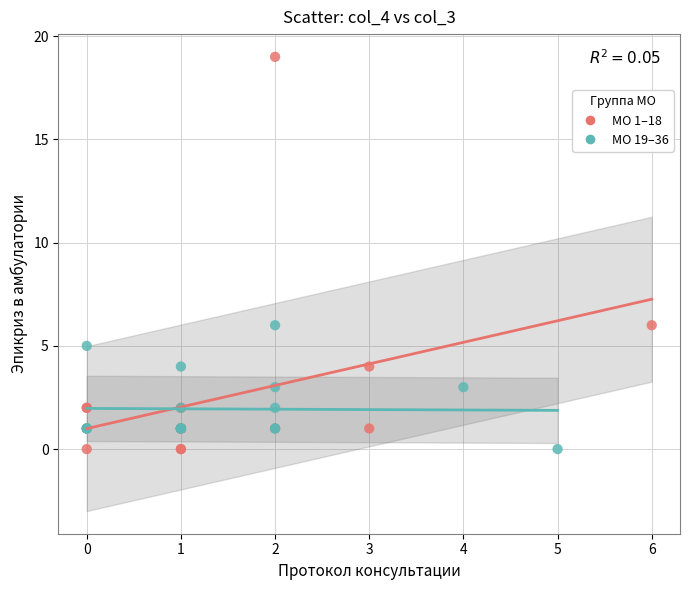

Which series reaches the maximum Y coordinate?

МО 1–18